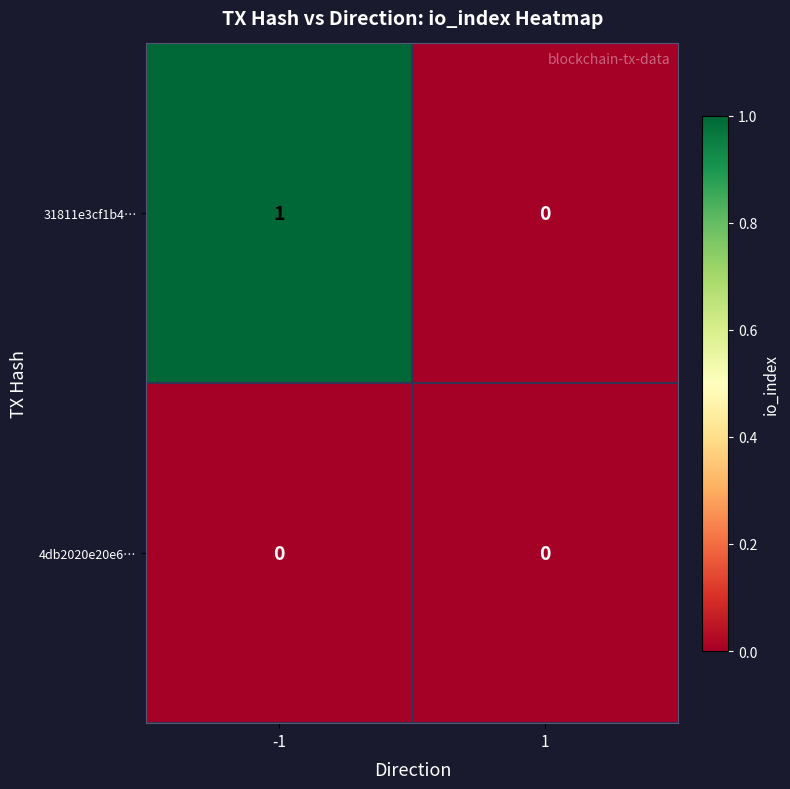

Between -1 and 1, which series saw the biggest shift?

31811e3cf1b4…